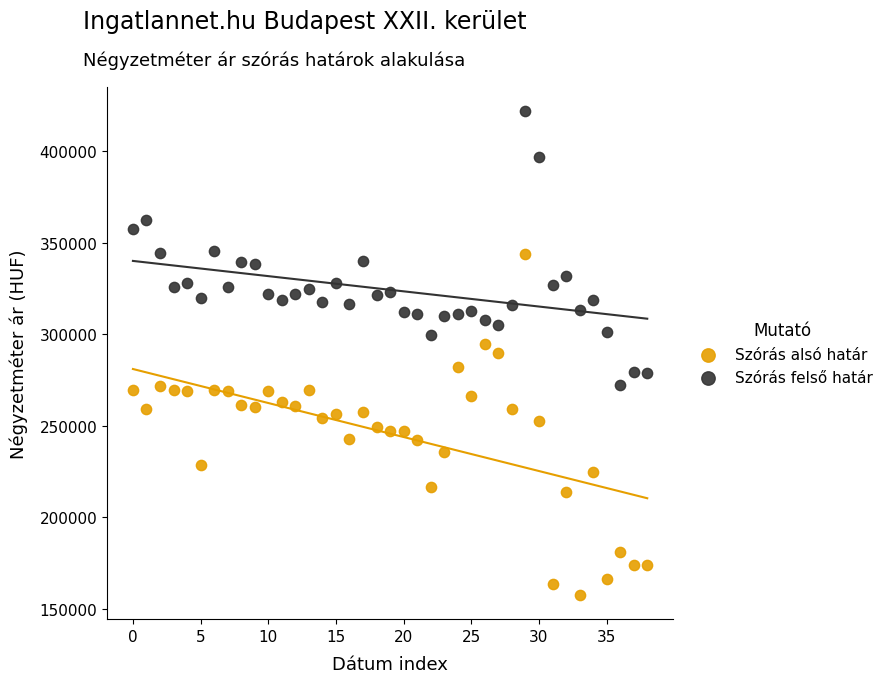

Across all data points, what is the range of Y values (max minus min)?

264451